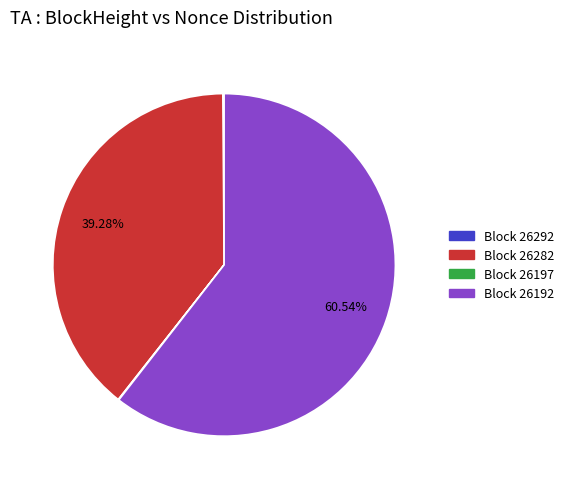

Which has a higher value, Block 26282 or Block 26192?

Block 26192